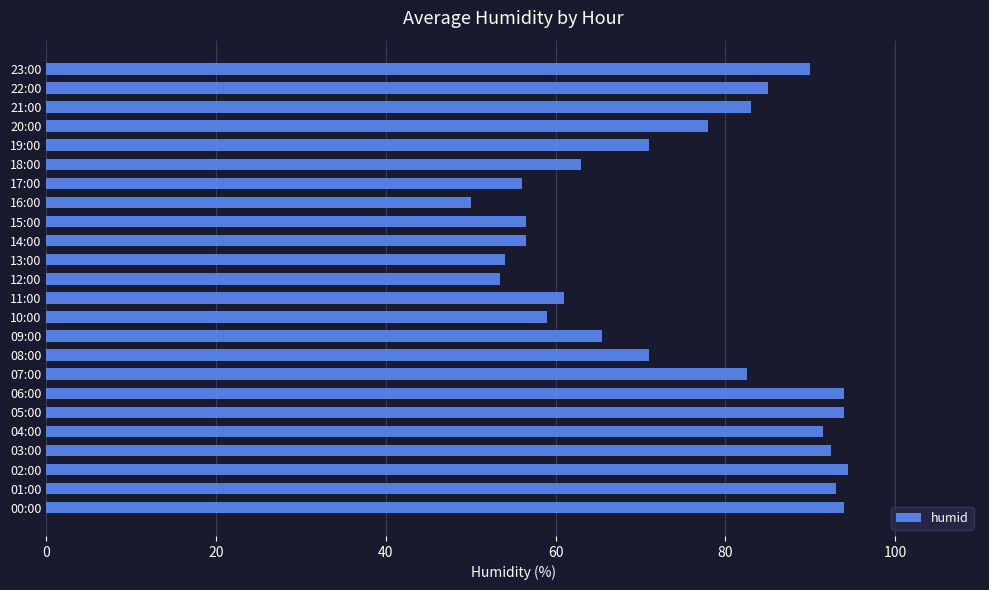

What is the difference between the second highest and second lowest values?

40.5